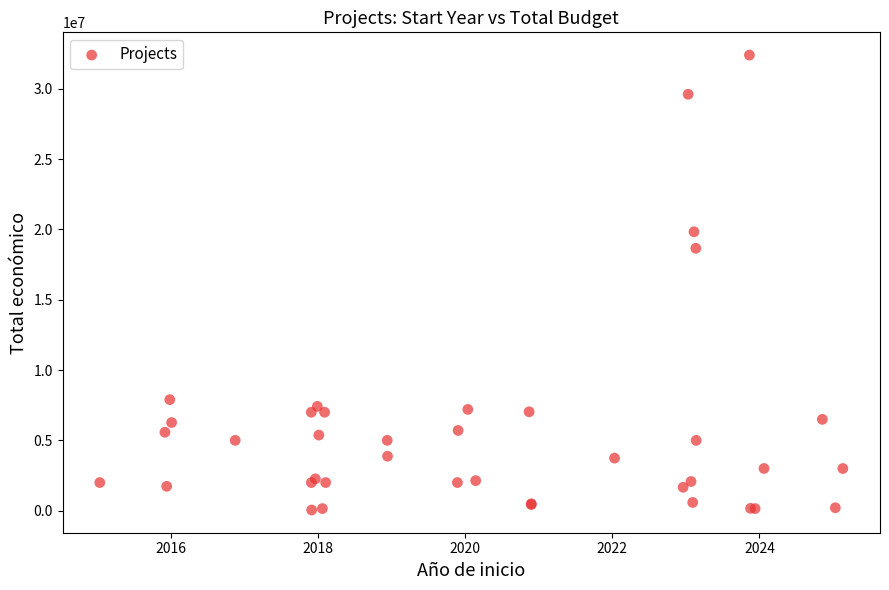

What Y value in the scatter plot is closest to 16222127?

18656636